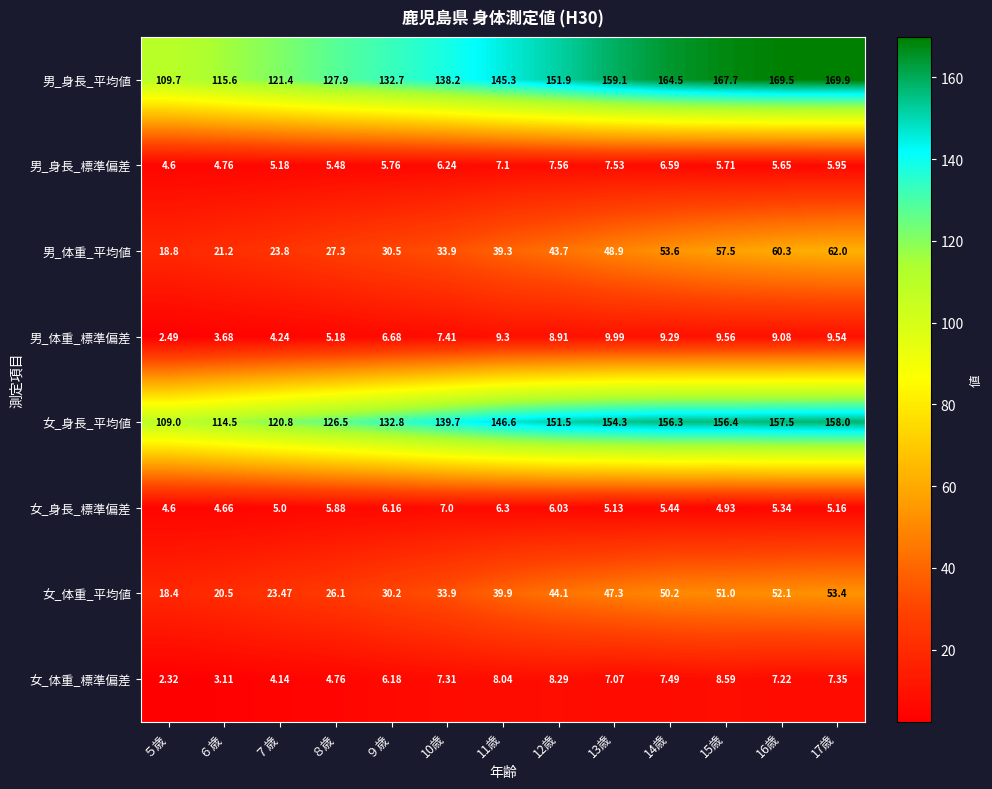

Which series has the largest total across all categories?

男_身長_平均値